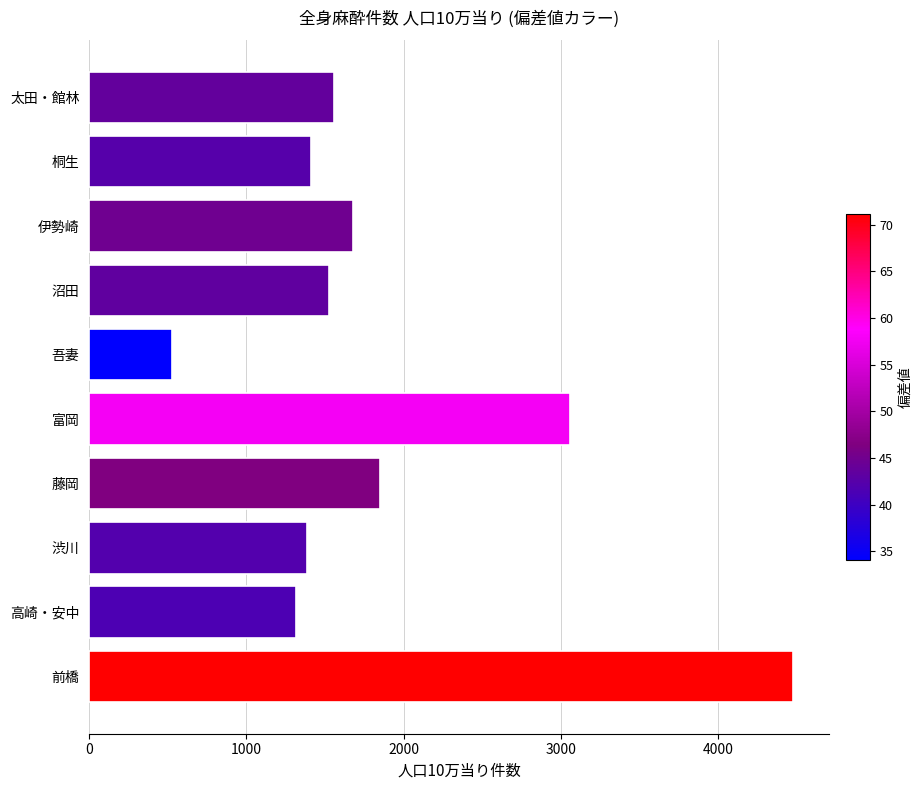

Does the chart contain stacked bars?

No